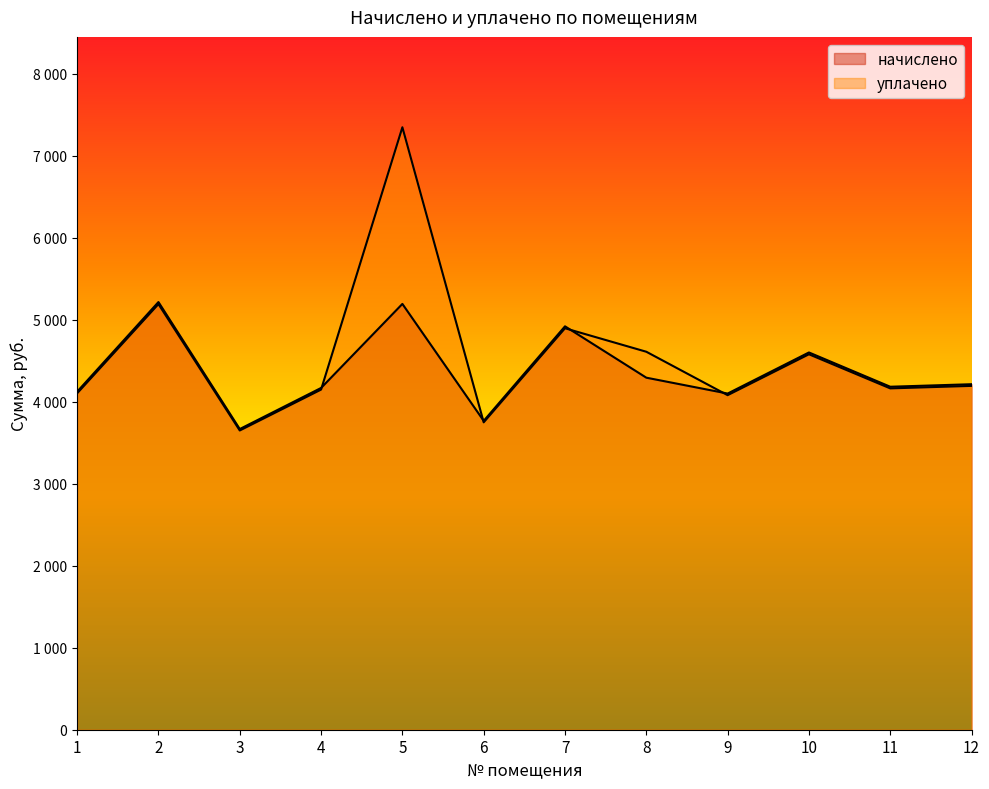

Which series has the largest range (max minus min)?

уплачено